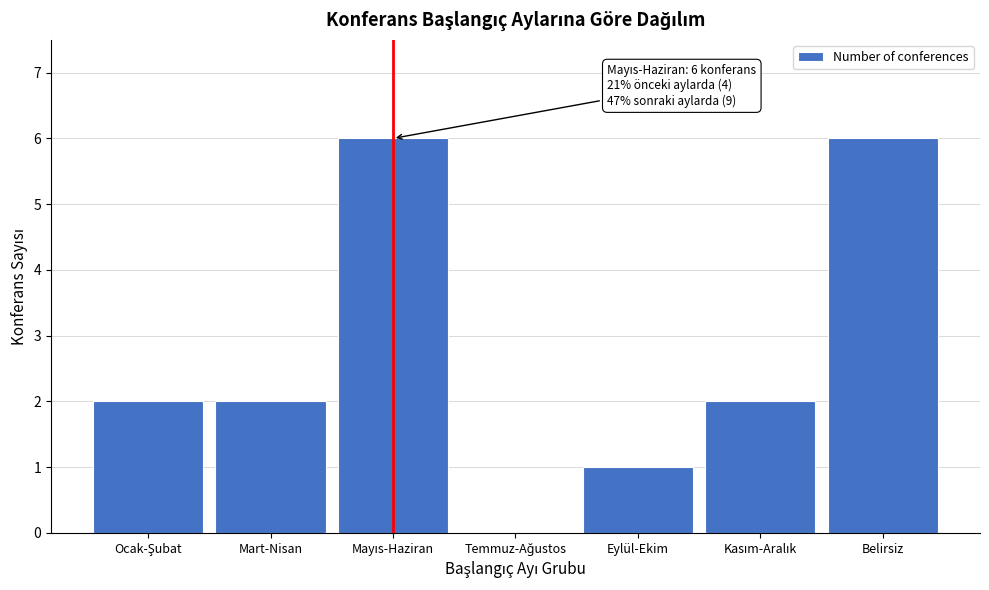

What is the maximum value shown in the chart?

6